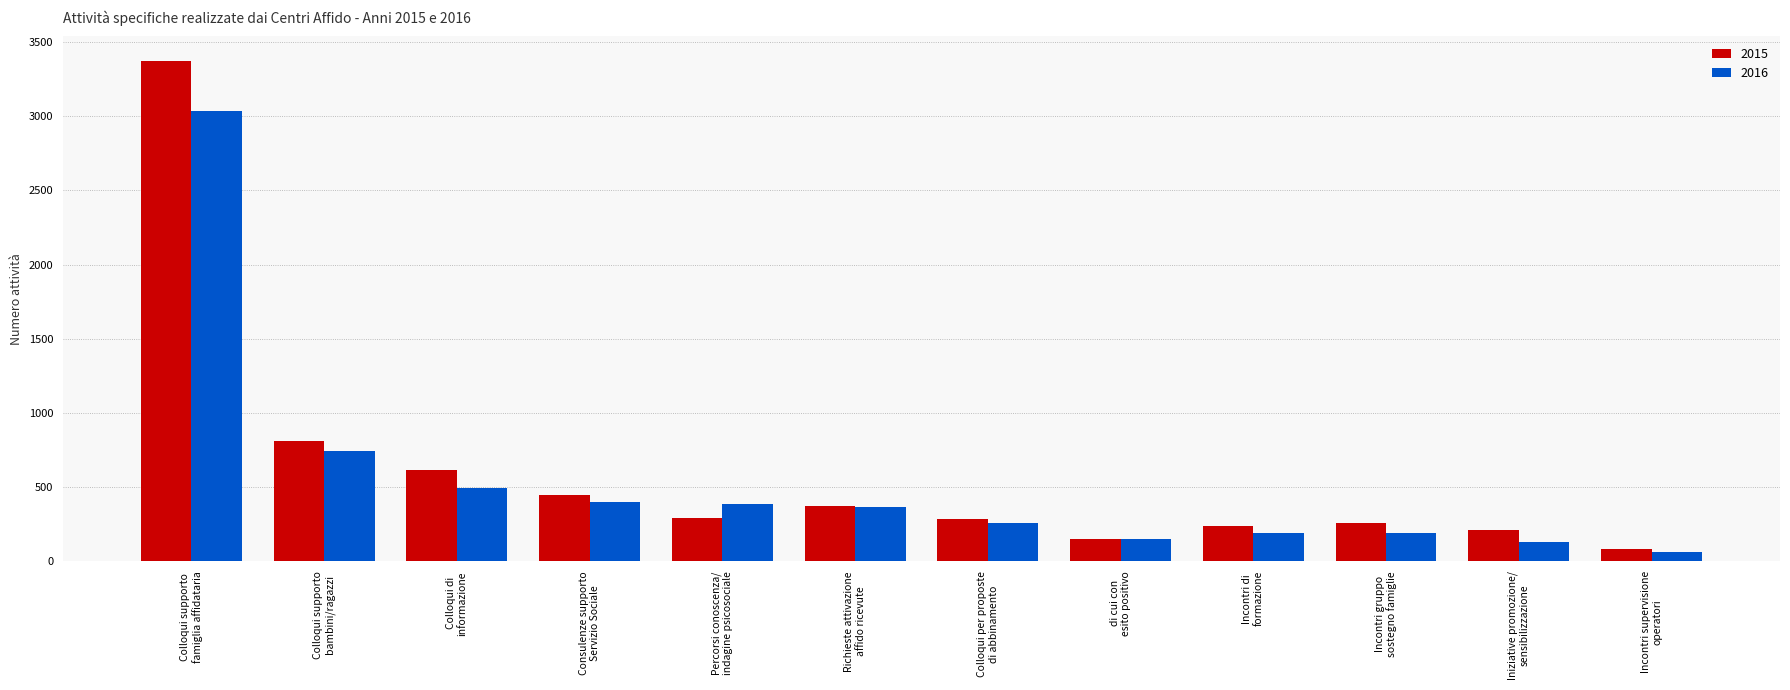

Where does the 2015 series first go above 289?

Colloqui supporto
famiglia affidataria